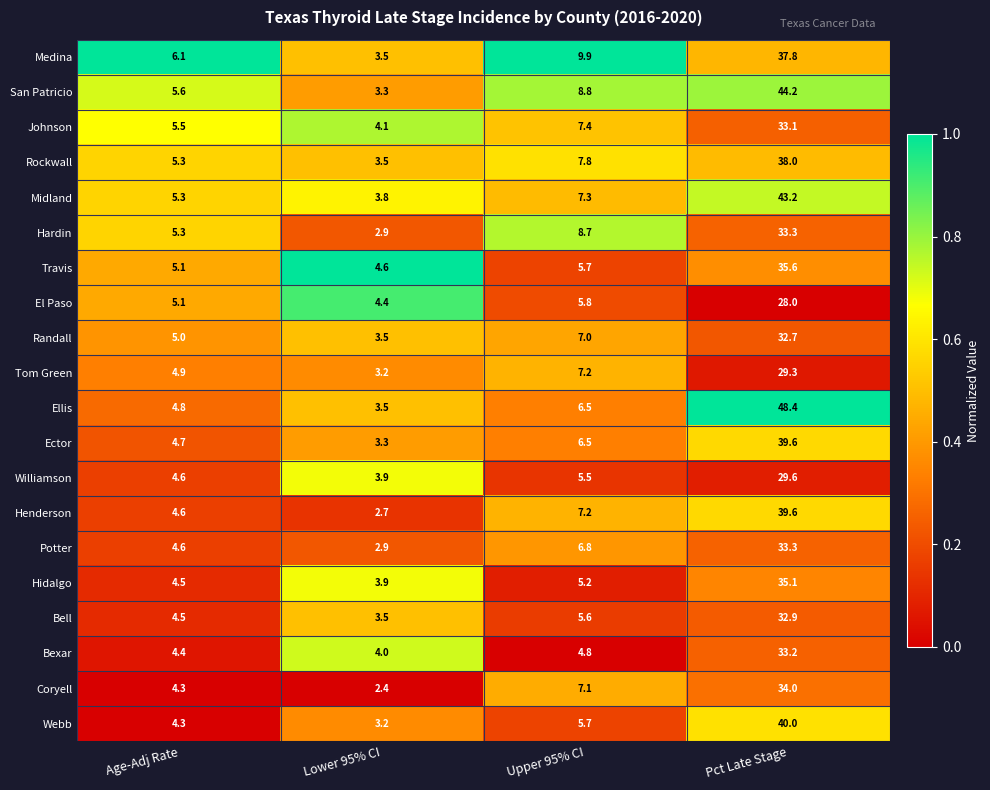

Read the Midland value at Pct Late Stage.

43.2